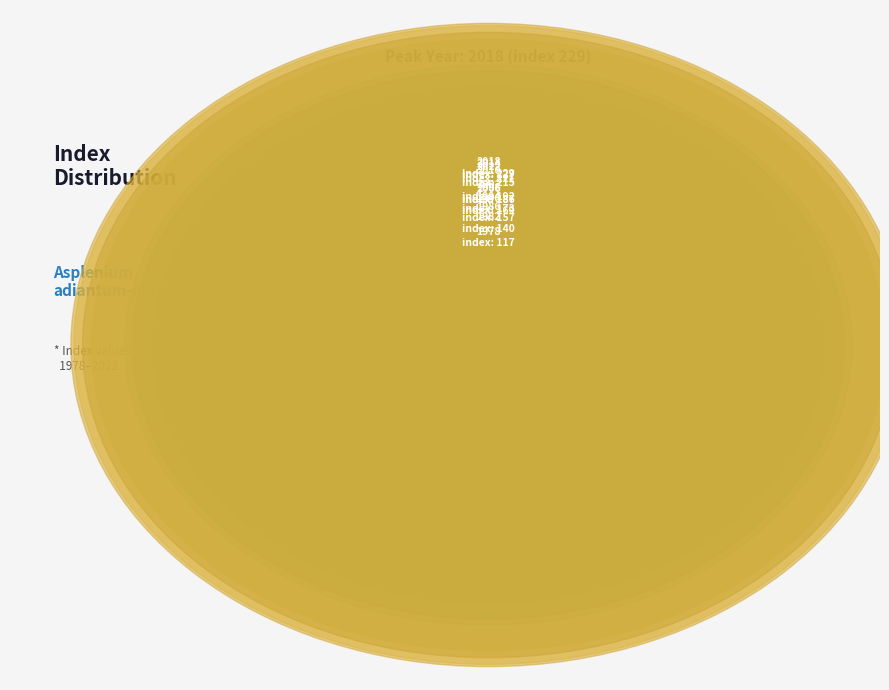

Is it true that 1998 is 19% of the pie?

False